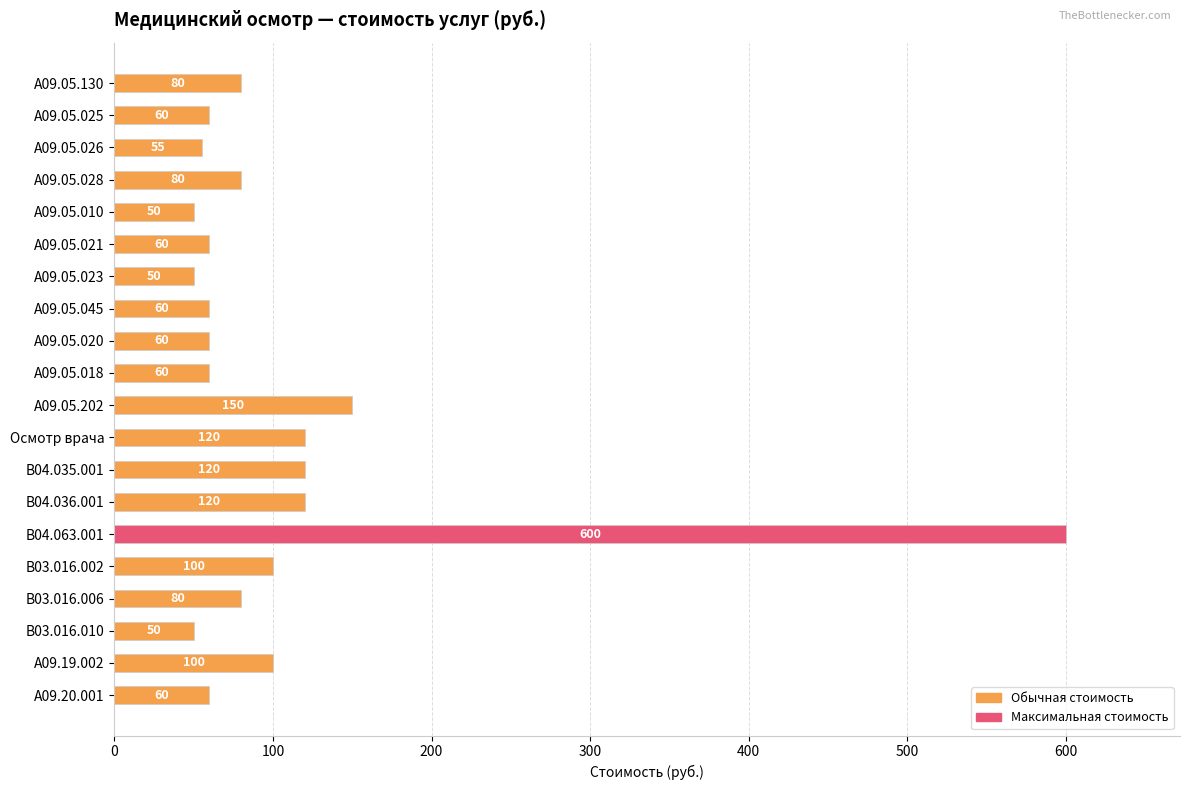

What is the maximum value shown in the chart?

600